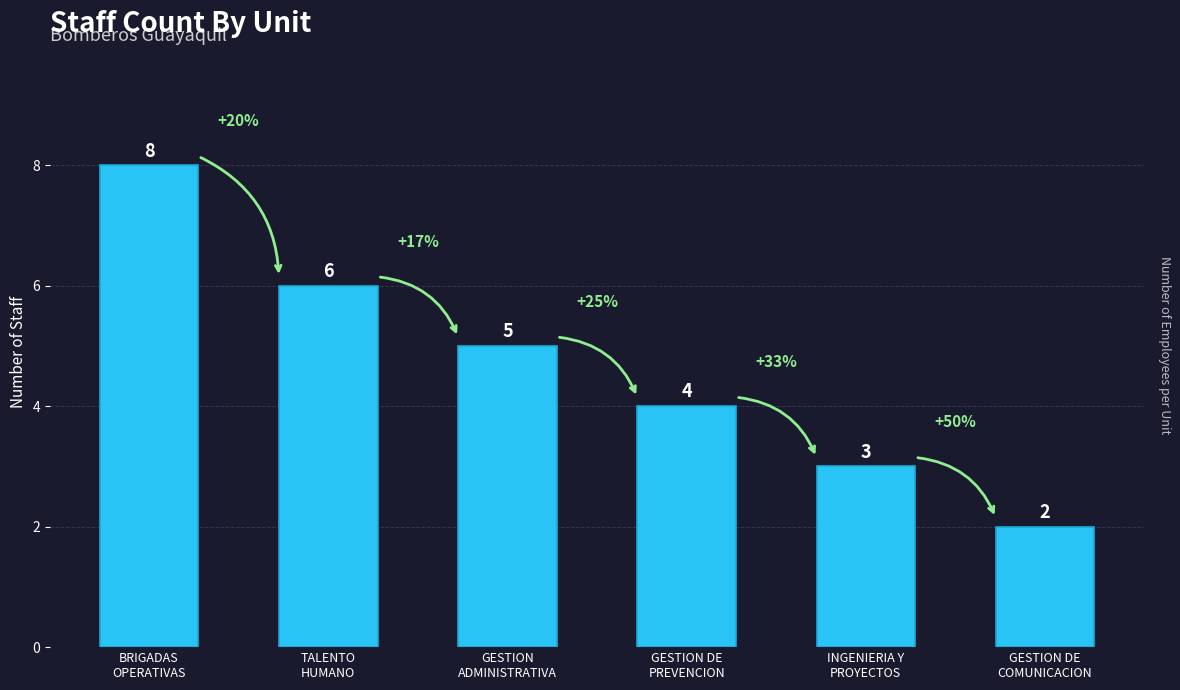

Reading right to left, transcribe all the data shown in this chart.

2	3	4	5	6	8